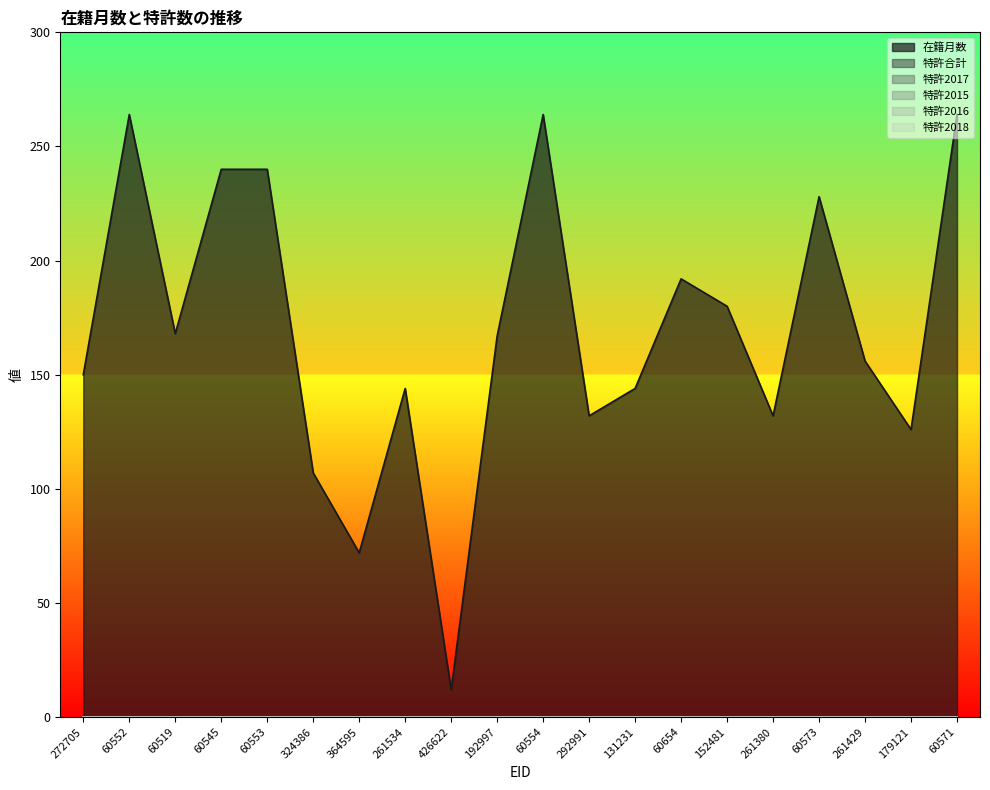

Is it true that 特許2017 equals 0 at 364595?

True